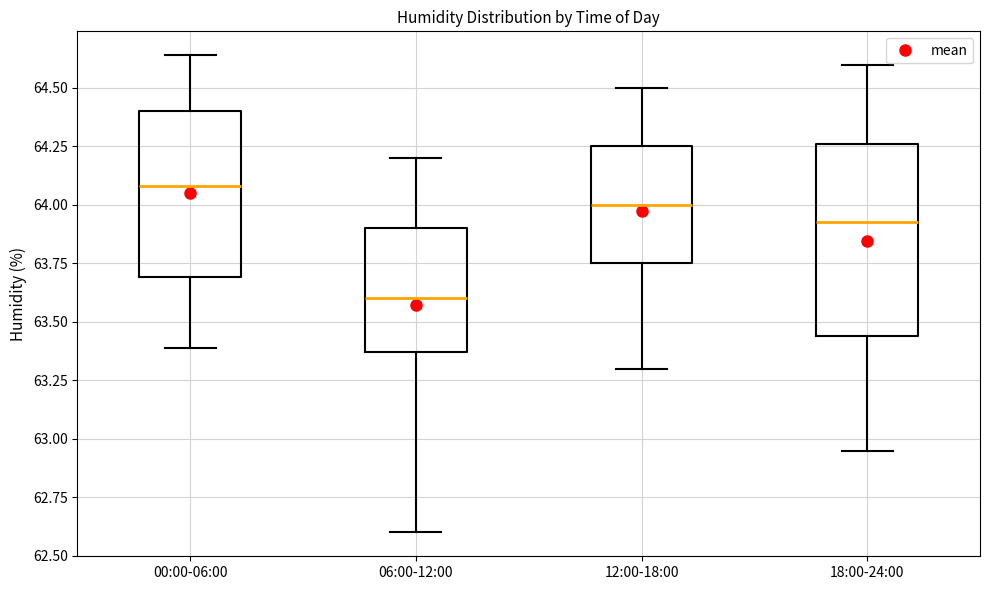

Reading left to right, read every box against the y-axis: the position of its median line, the range the box covers, and the ends of its whiskers. The values are not printed on the chart, so give them approximately, as read against the axis.

00:00-06:00: median 64.10, box 63.70 to 64.40, whiskers 63.40 to 64.65
06:00-12:00: median 63.60, box 63.35 to 63.90, whiskers 62.60 to 64.20
12:00-18:00: median 64.00, box 63.75 to 64.25, whiskers 63.30 to 64.50
18:00-24:00: median 63.95, box 63.45 to 64.25, whiskers 62.95 to 64.60